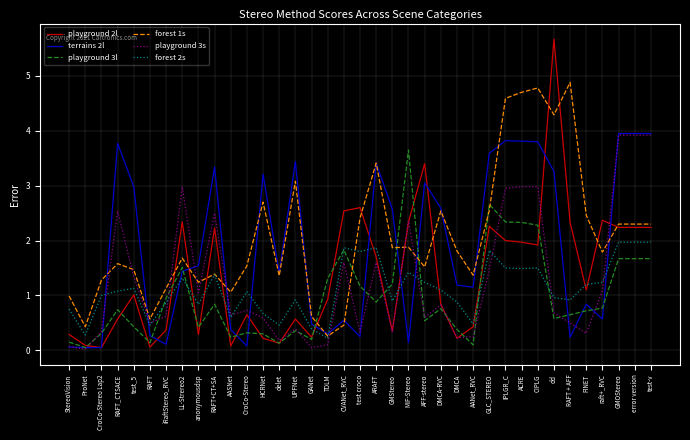

The playground 2l series shows 1.7 at CVANet_RVC. True or false?

False